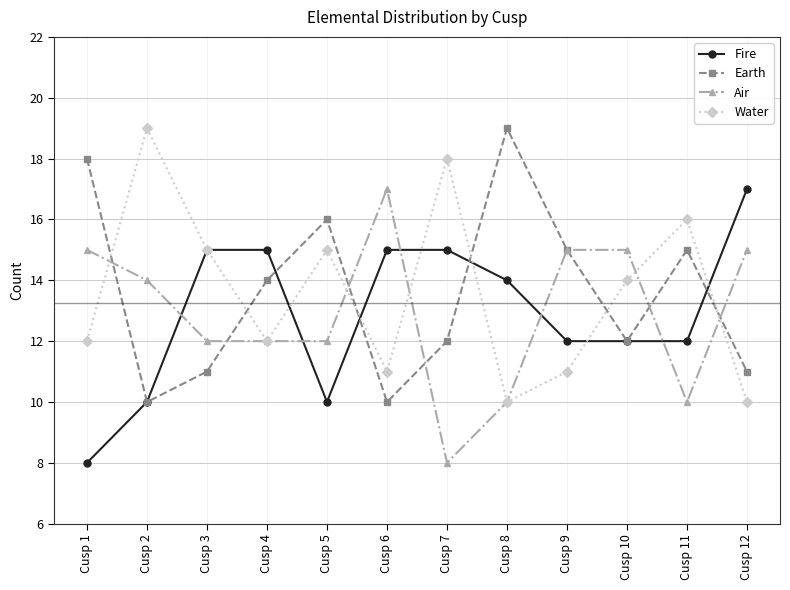

Where do Earth and Air first cross each other?

Cusp 1 and Cusp 2